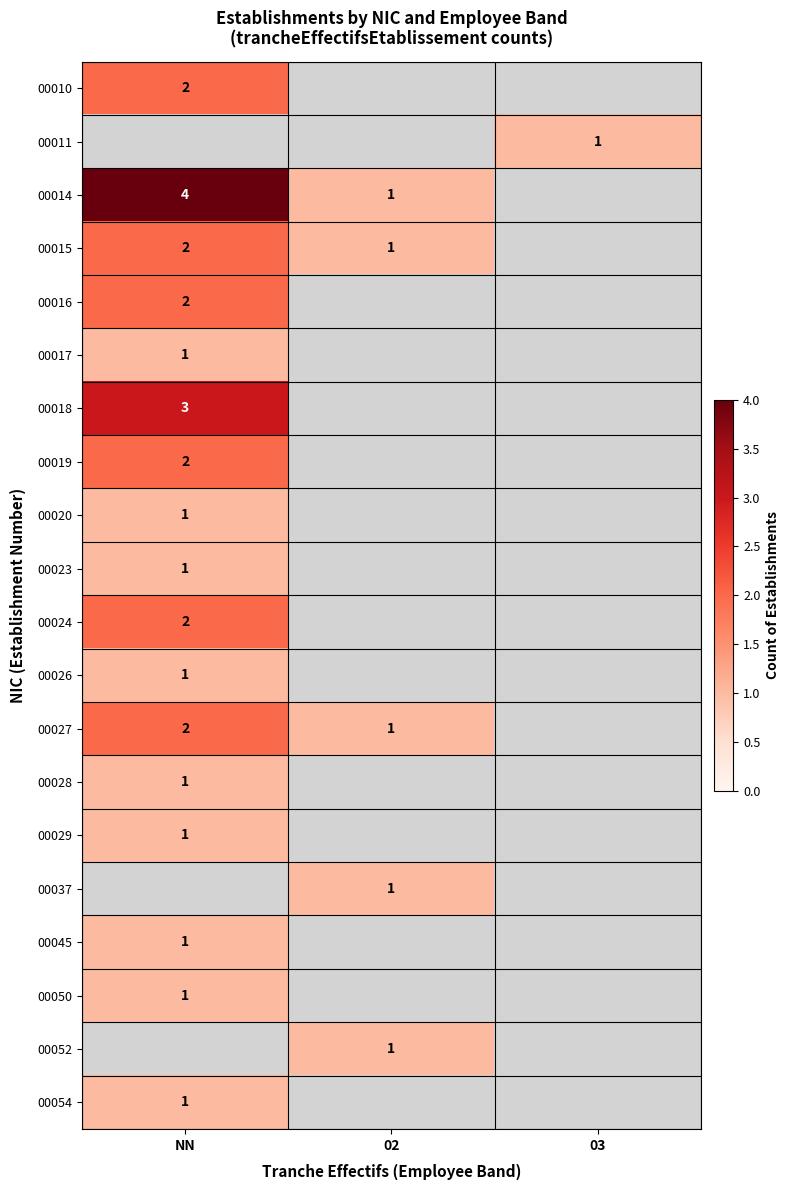

What is the difference between the 00014 values at NN and 02?

3